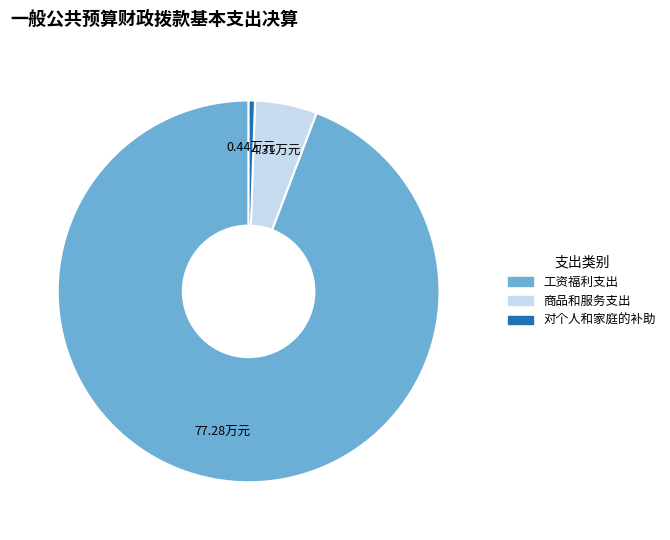

Which slice is the smallest?

对个人和家庭的补助